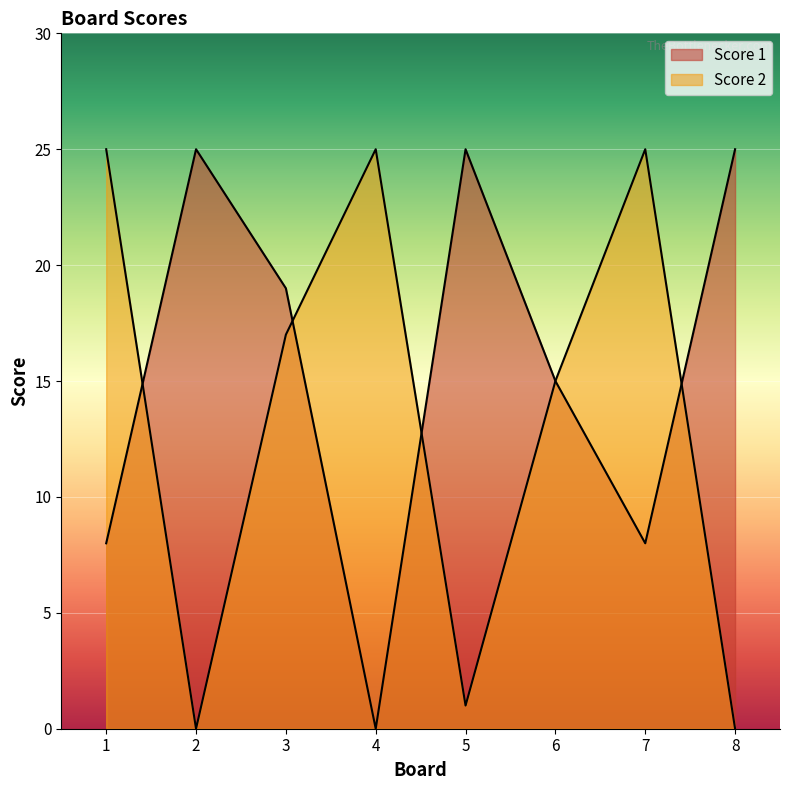

Rank the series at 7 from lowest to highest value.

Score 1, Score 2